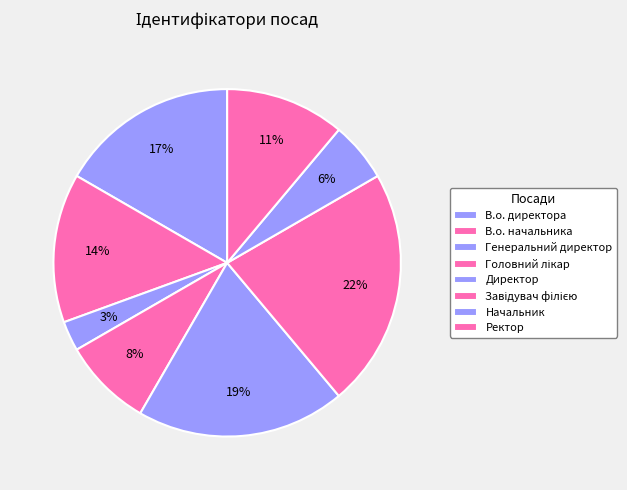

Does В.о. директора account for over 50% of the chart?

No